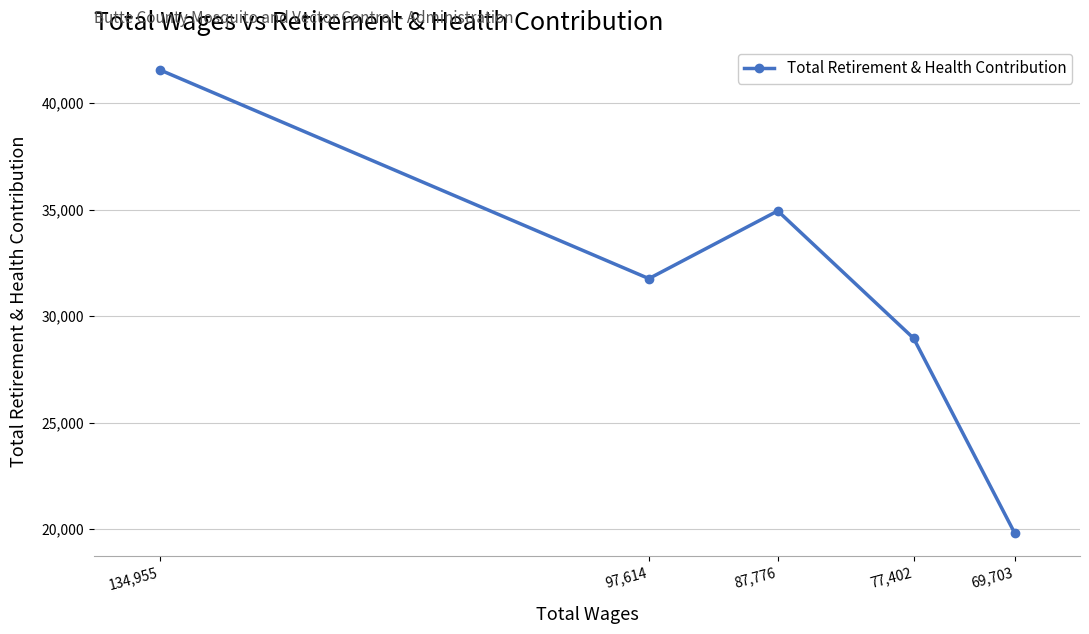

What is the maximum value shown in the chart?

41567